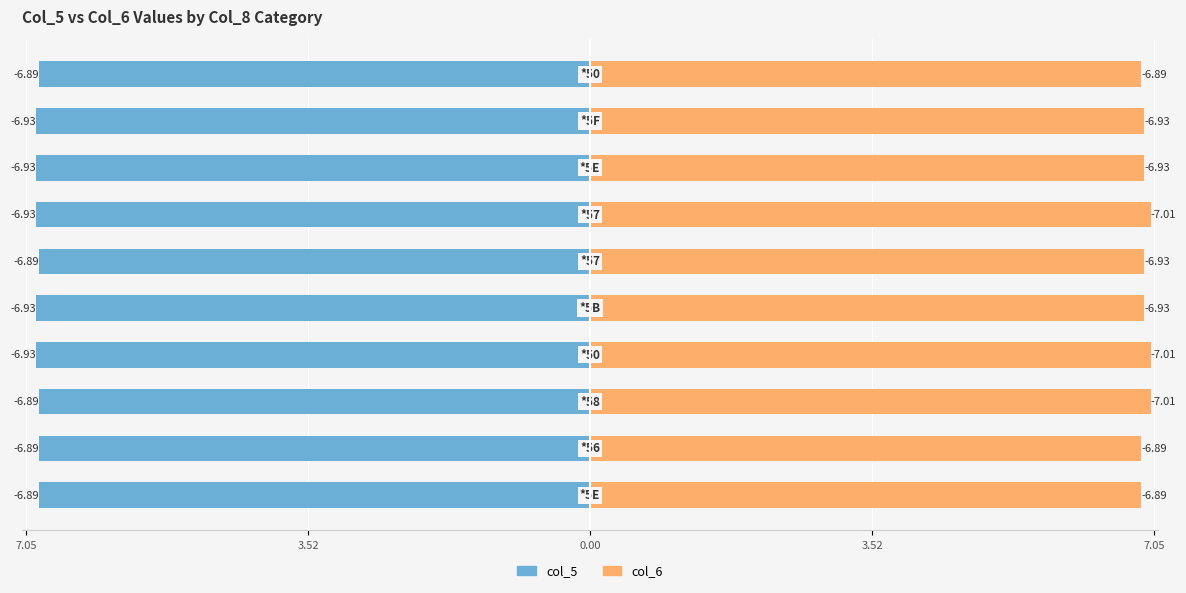

Is it true that col_5 equals -10.6 at 3.52?

False